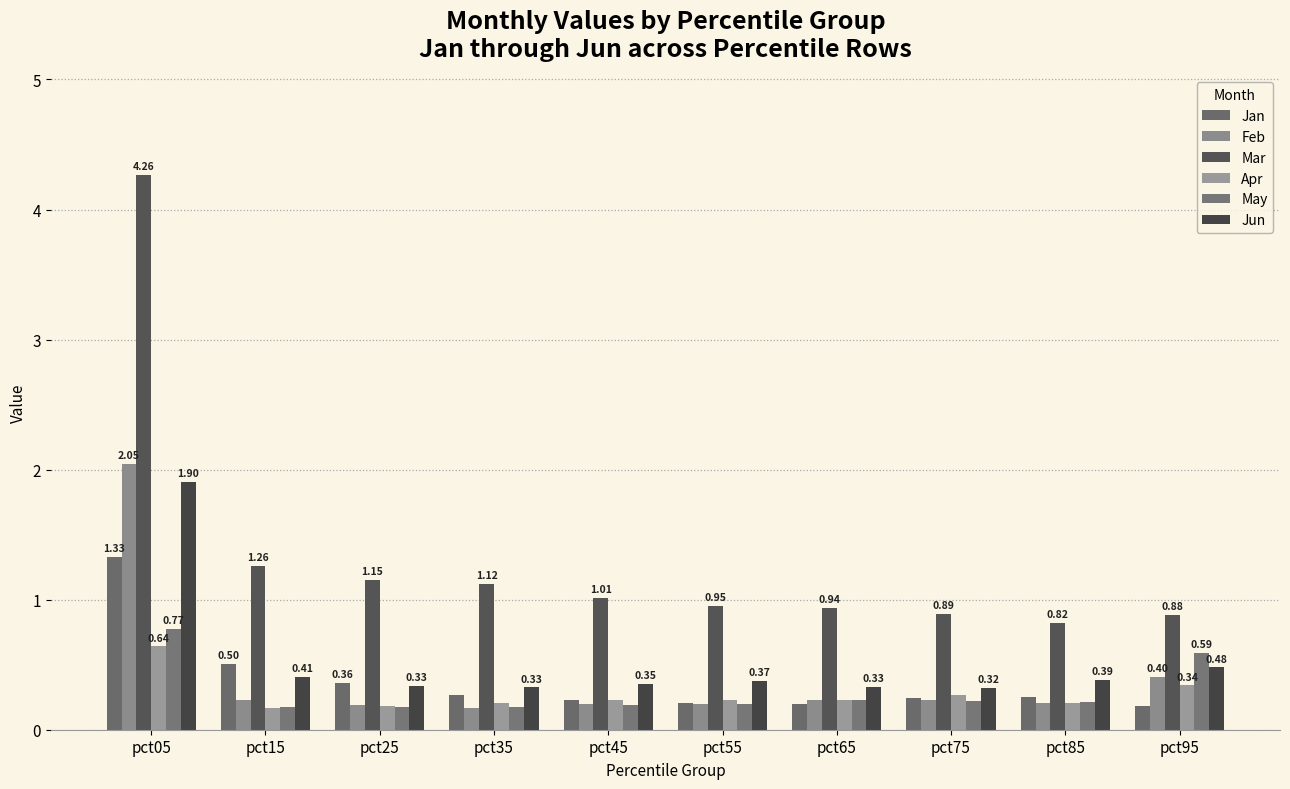

Reading left to right, extract all data points from this chart.

Jan: pct05=1.3	pct15=0.5	pct25=0.4	pct35=0.3	pct45=0.2	pct55=0.2	pct65=0.2	pct75=0.2	pct85=0.2	pct95=0.2
Feb: pct05=2.0	pct15=0.2	pct25=0.2	pct35=0.2	pct45=0.2	pct55=0.2	pct65=0.2	pct75=0.2	pct85=0.2	pct95=0.4
Mar: pct05=4.3	pct15=1.3	pct25=1.1	pct35=1.1	pct45=1.0	pct55=1.0	pct65=0.9	pct75=0.9	pct85=0.8	pct95=0.9
Apr: pct05=0.6	pct15=0.2	pct25=0.2	pct35=0.2	pct45=0.2	pct55=0.2	pct65=0.2	pct75=0.3	pct85=0.2	pct95=0.3
May: pct05=0.8	pct15=0.2	pct25=0.2	pct35=0.2	pct45=0.2	pct55=0.2	pct65=0.2	pct75=0.2	pct85=0.2	pct95=0.6
Jun: pct05=1.9	pct15=0.4	pct25=0.3	pct35=0.3	pct45=0.4	pct55=0.4	pct65=0.3	pct75=0.3	pct85=0.4	pct95=0.5